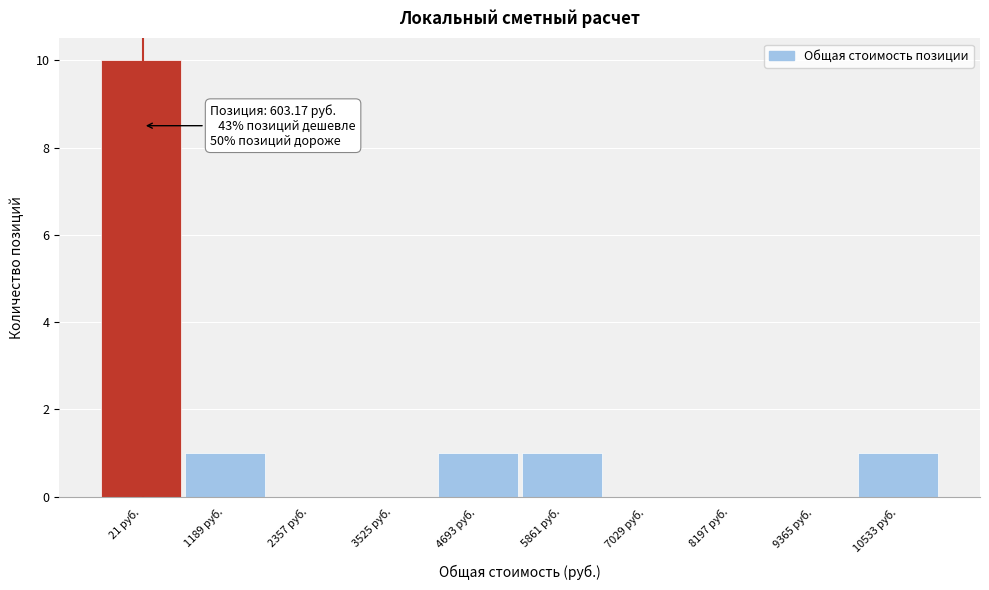

Reading left to right, what are all the values shown in this chart?

21 руб.=10	1189 руб.=1	2357 руб.=0	3525 руб.=0	4693 руб.=1	5861 руб.=1	7029 руб.=0	8197 руб.=0	9365 руб.=0	10533 руб.=1